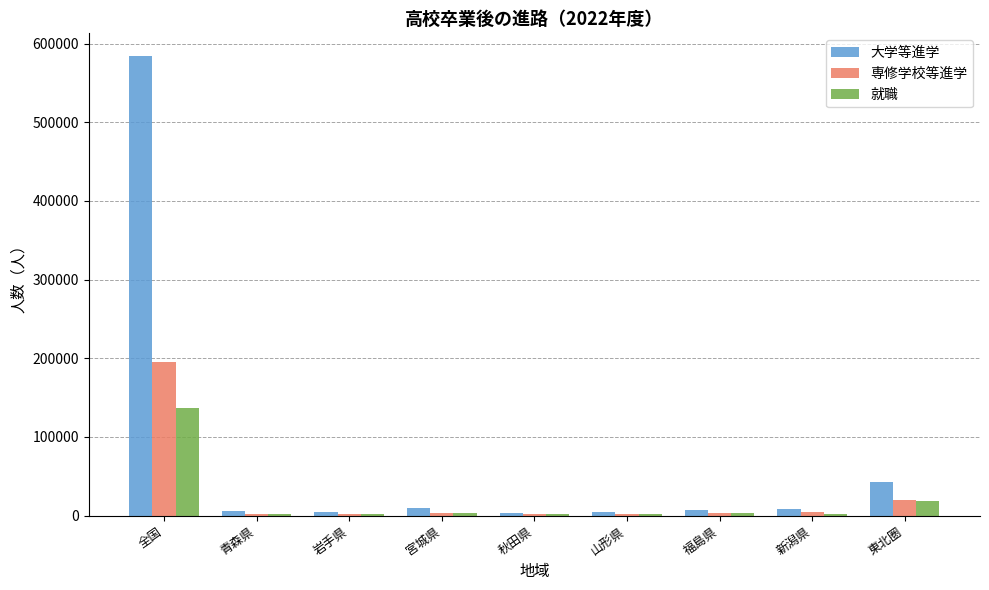

How many groups of bars are there?

9